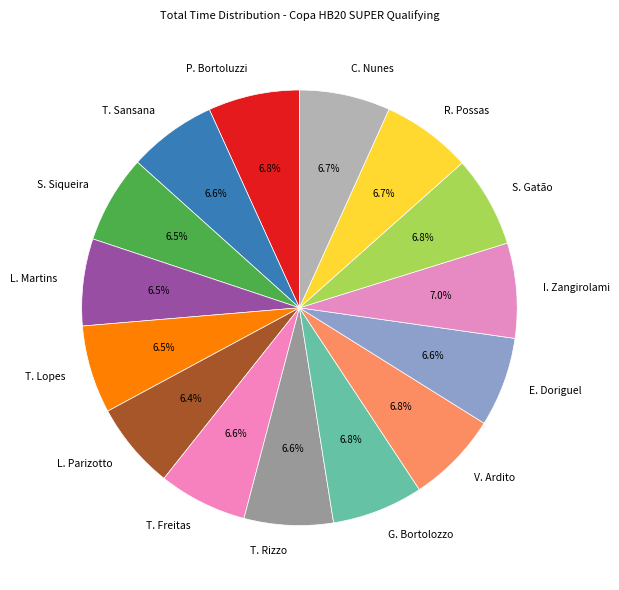

What is the total percentage of P. Bortoluzzi and C. Nunes?

13.5%